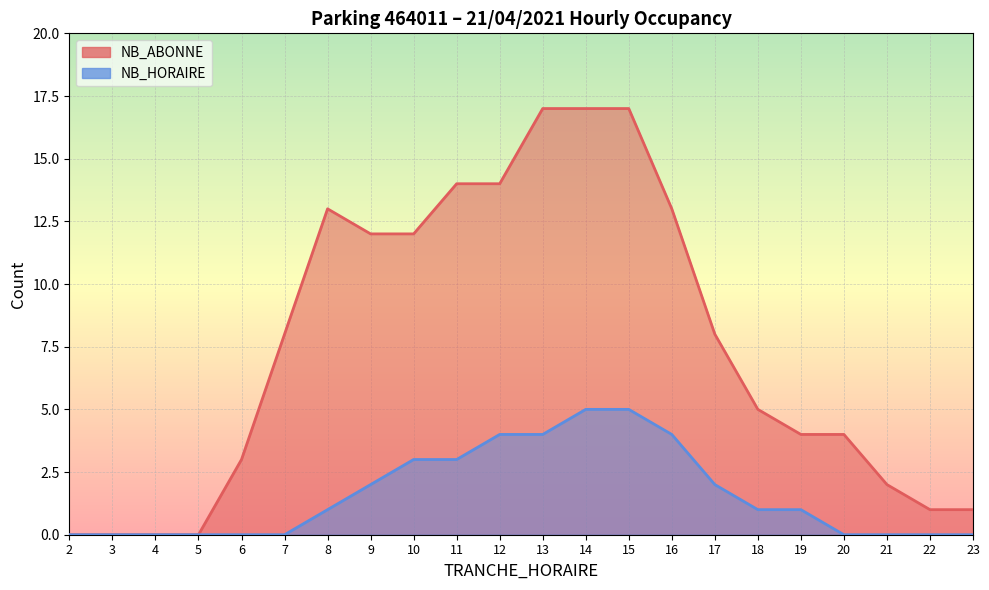

What is the difference between the second highest and minimum values in the NB_HORAIRE series?

5